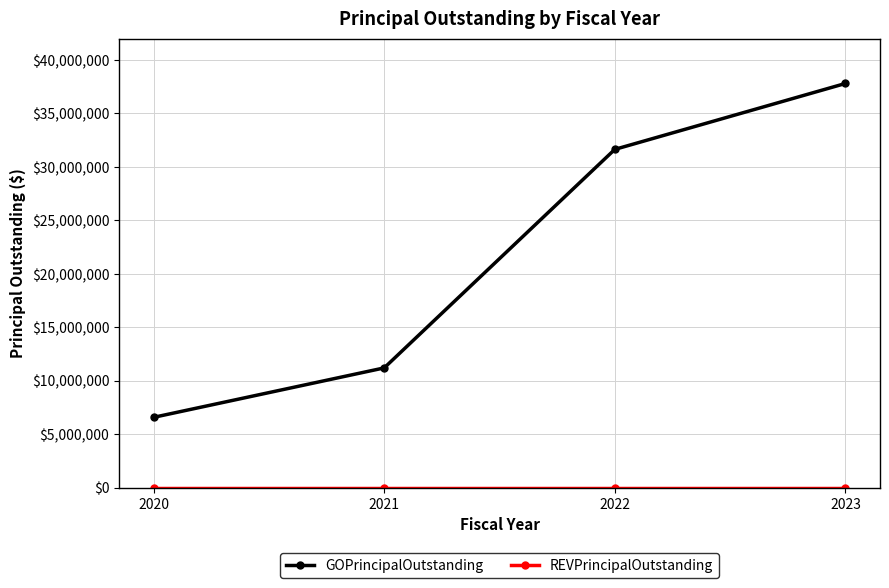

The value of GOPrincipalOutstanding at 2023 is 7594935. True or false?

False